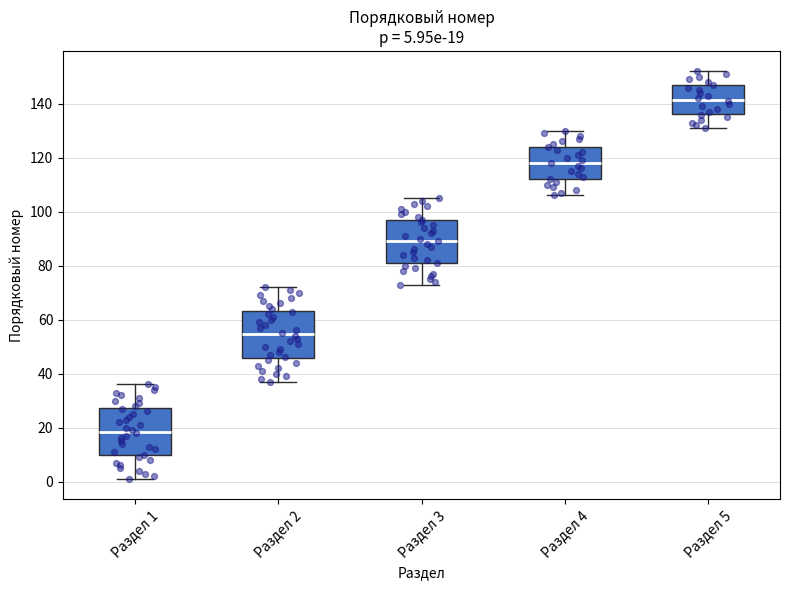

Which box has the lowest median line?

Раздел 1